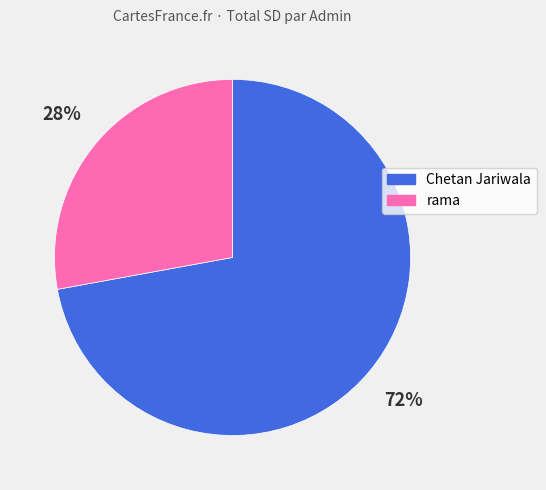

Between rama and Chetan Jariwala, which is larger?

Chetan Jariwala